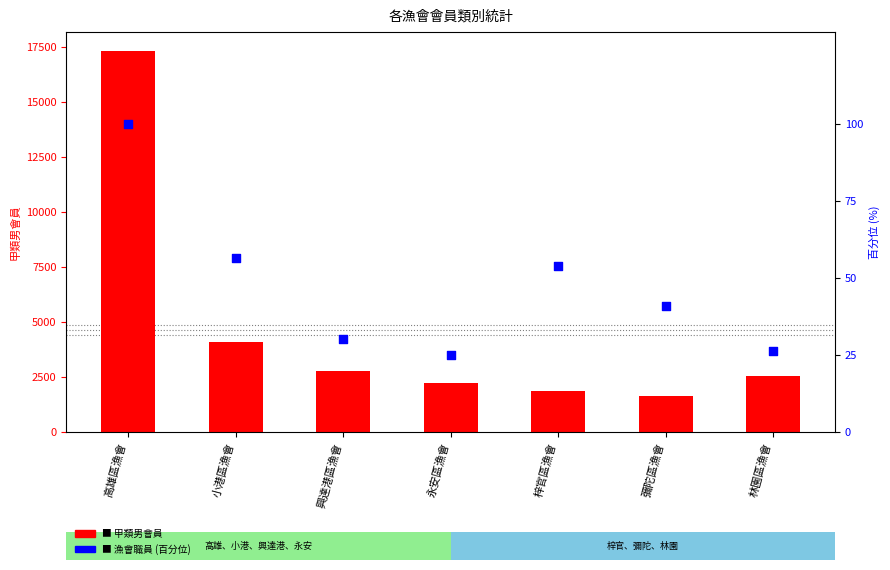

Which series contains the lowest Y value?

漁會職員